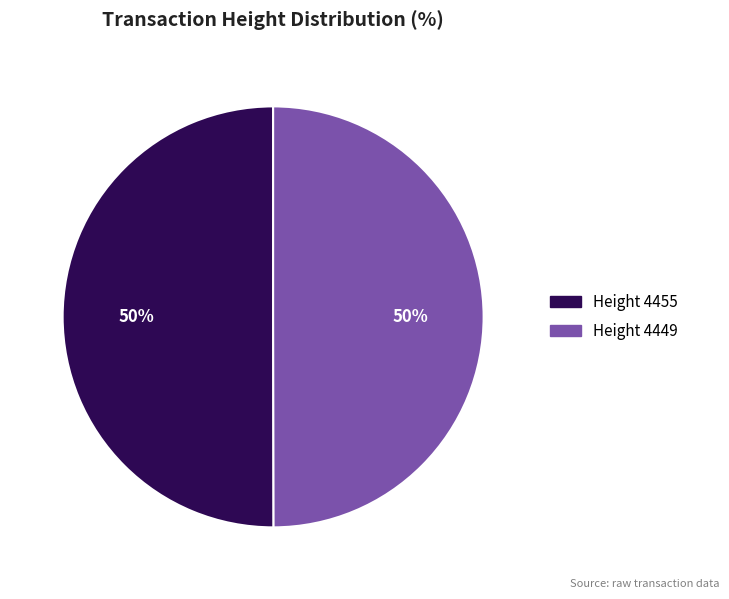

To the nearest percent, what is the average slice percentage?

50%